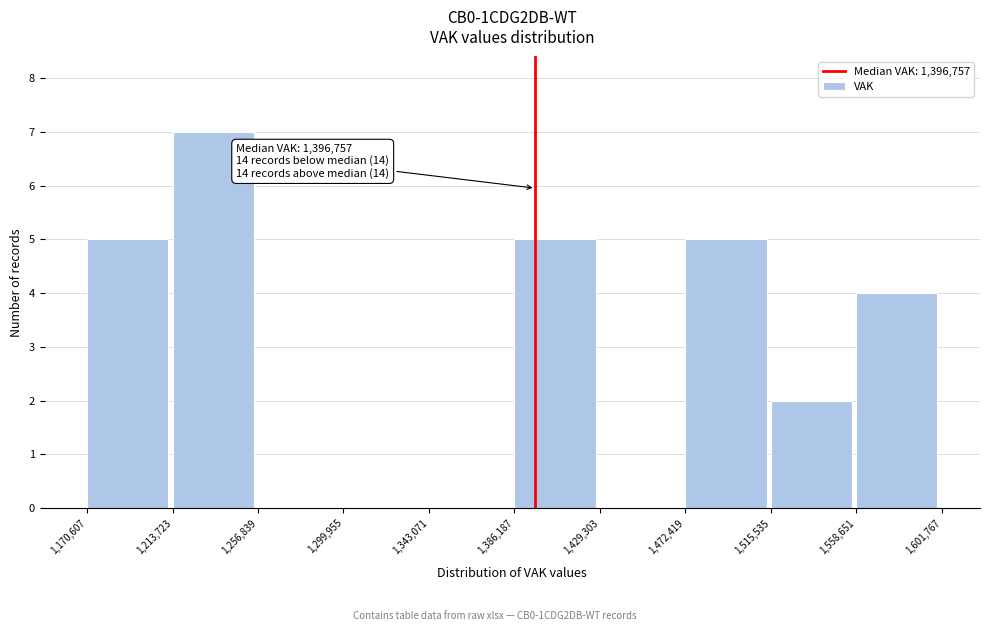

Which range on the x-axis has the tallest bar?

1,213,723 to 1,256,839